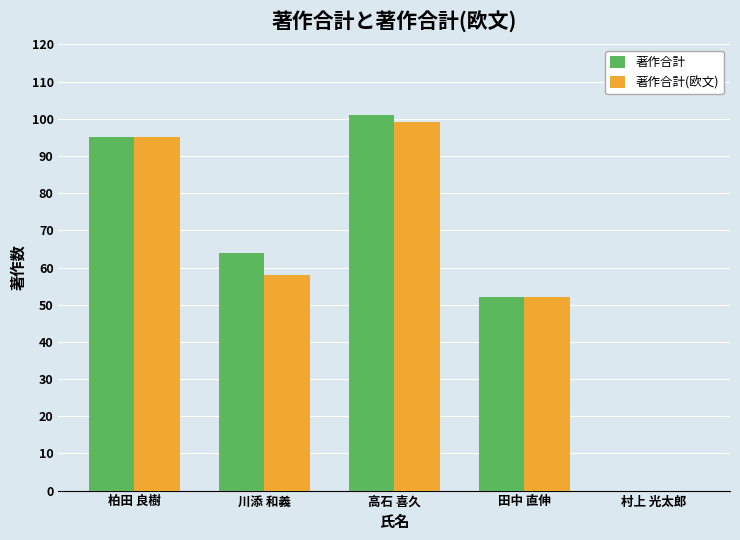

Is it true that 著作合計(欧文) equals 95 at 柏田 良樹?

True